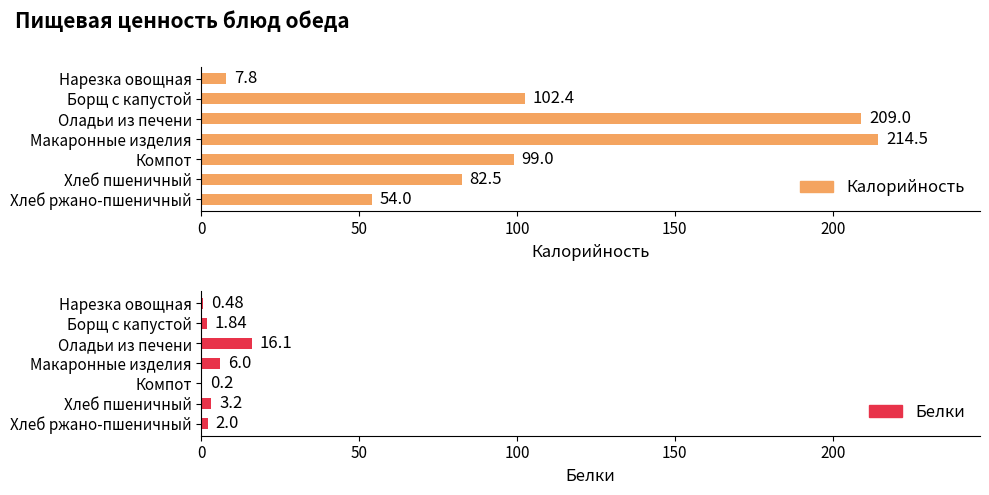

What is the sum of all Калорийность values?

769.2